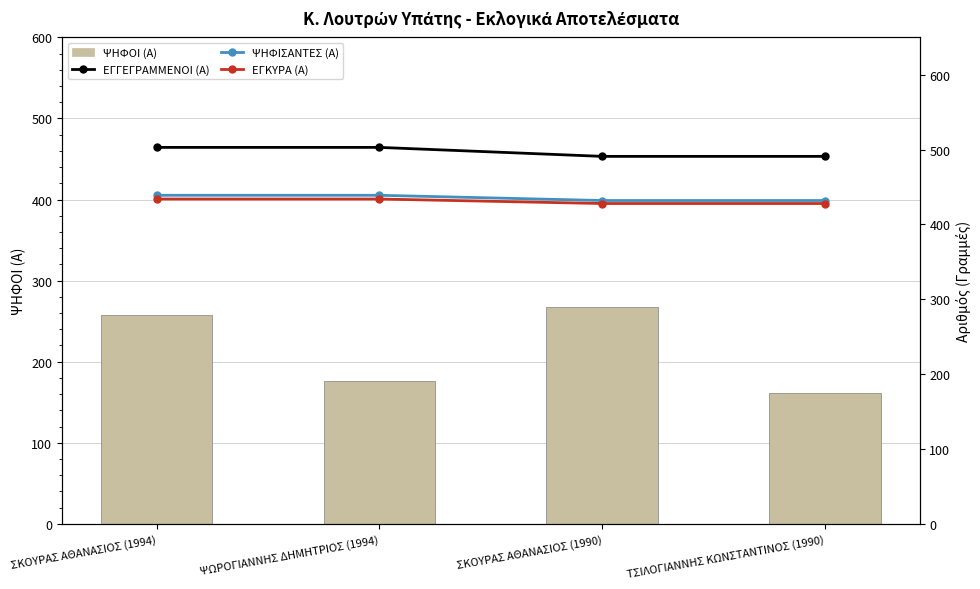

Which category has the lowest value across all series?

ΤΣΙΛΟΓΙΑΝΝΗΣ ΚΩΝΣΤΑΝΤΙΝΟΣ (1990)